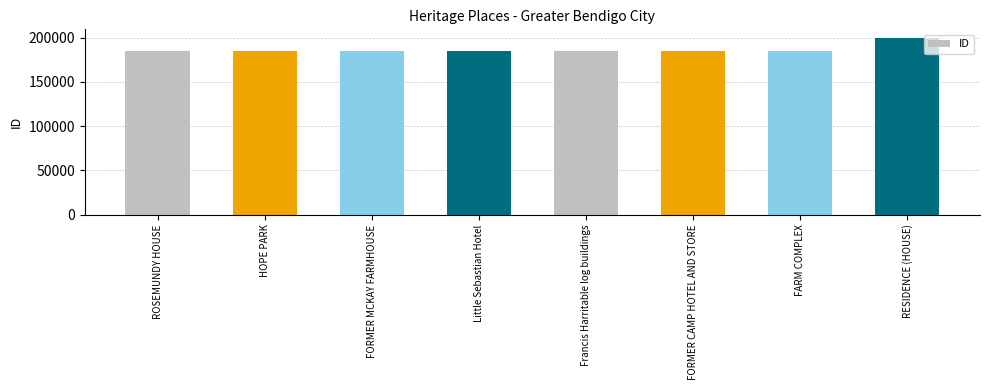

Is it true that the value at HOPE PARK is 80790?

False